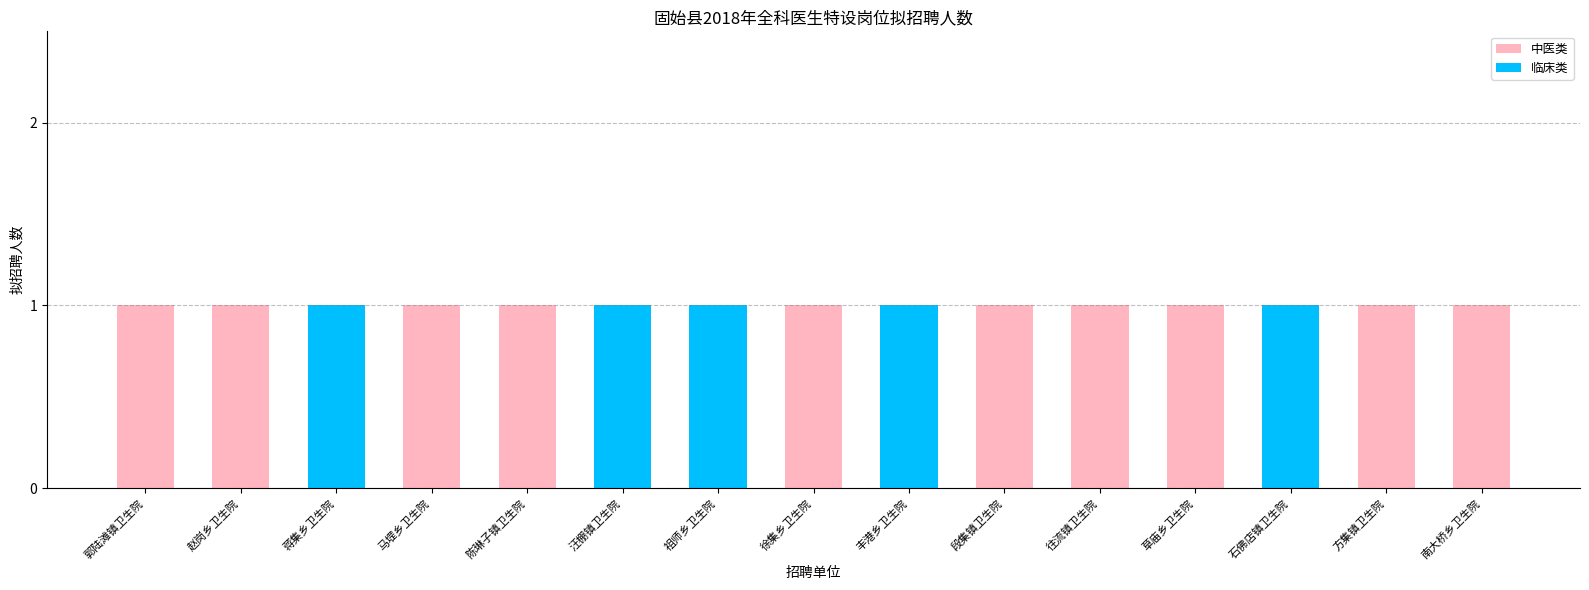

The value of 中医类 at 丰港乡卫生院 is 0. True or false?

True